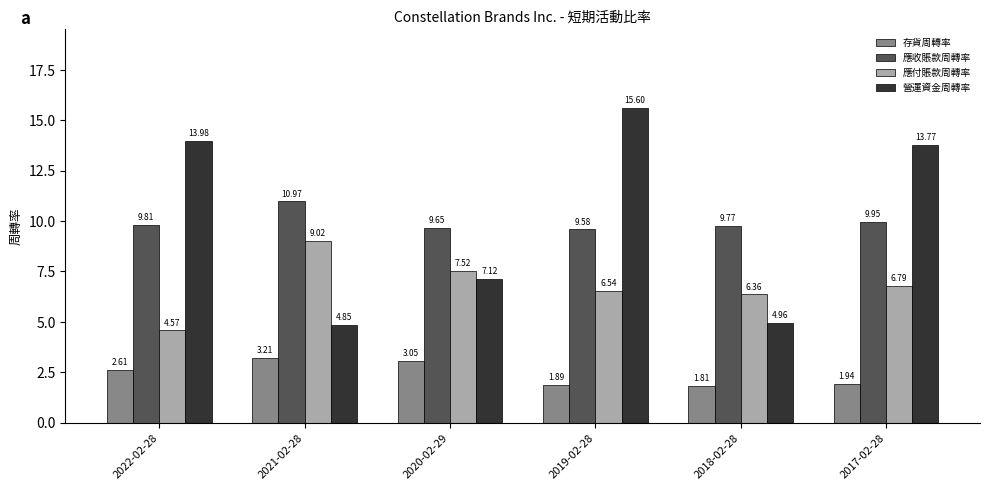

The 應收賬款周轉率 series shows 9.8 at 2018-02-28. True or false?

True